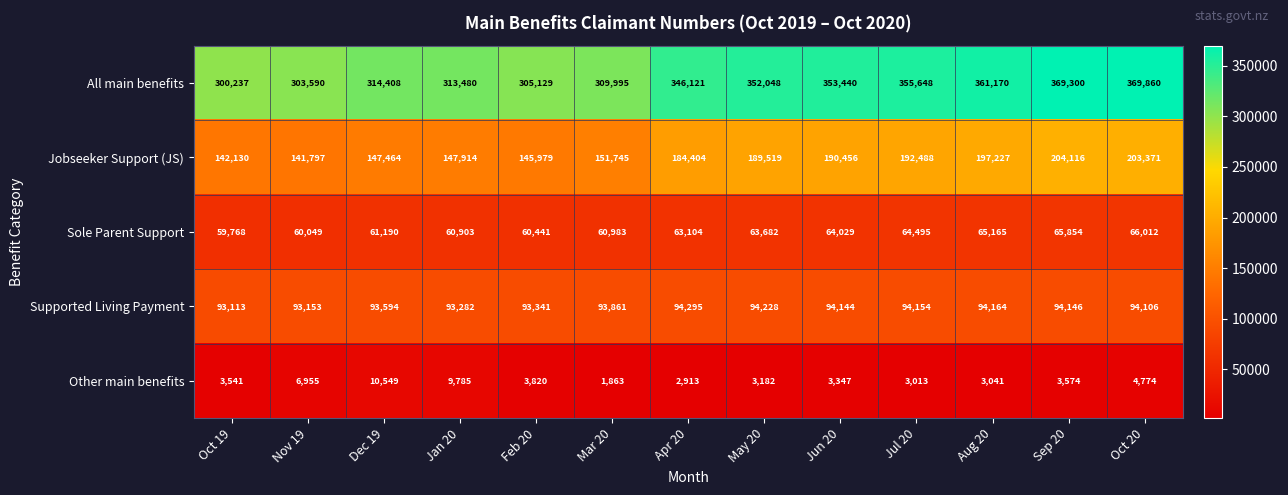

True or false: Other main benefits has a value of 17881 at Dec 19.

False